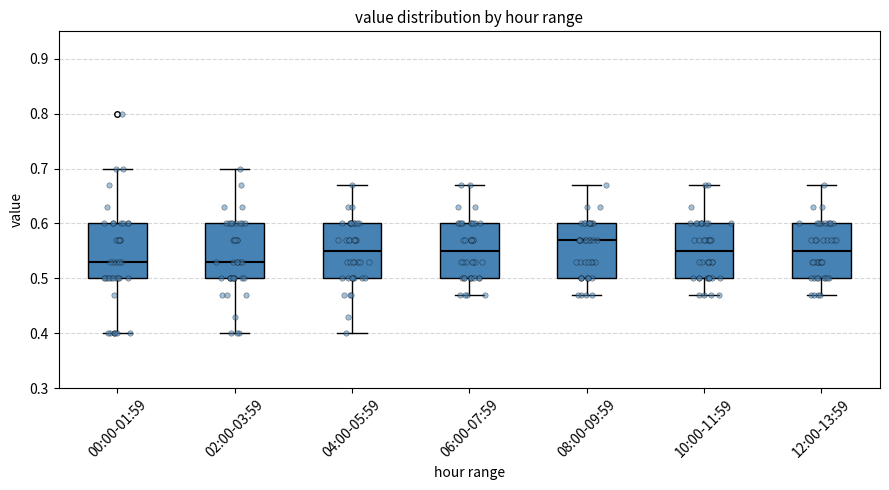

Reading left to right, transcribe this box plot: for each box, give where its median line is, the range the box spans, and where its two whiskers end, as read against the y-axis. The values are not printed on the chart, so give them approximately, as read against the axis.

00:00-01:59: median 0.53, box 0.50 to 0.60, whiskers 0.40 to 0.70
02:00-03:59: median 0.53, box 0.50 to 0.60, whiskers 0.40 to 0.70
04:00-05:59: median 0.55, box 0.50 to 0.60, whiskers 0.40 to 0.67
06:00-07:59: median 0.55, box 0.50 to 0.60, whiskers 0.47 to 0.67
08:00-09:59: median 0.57, box 0.50 to 0.60, whiskers 0.47 to 0.67
10:00-11:59: median 0.55, box 0.50 to 0.60, whiskers 0.47 to 0.67
12:00-13:59: median 0.55, box 0.50 to 0.60, whiskers 0.47 to 0.67